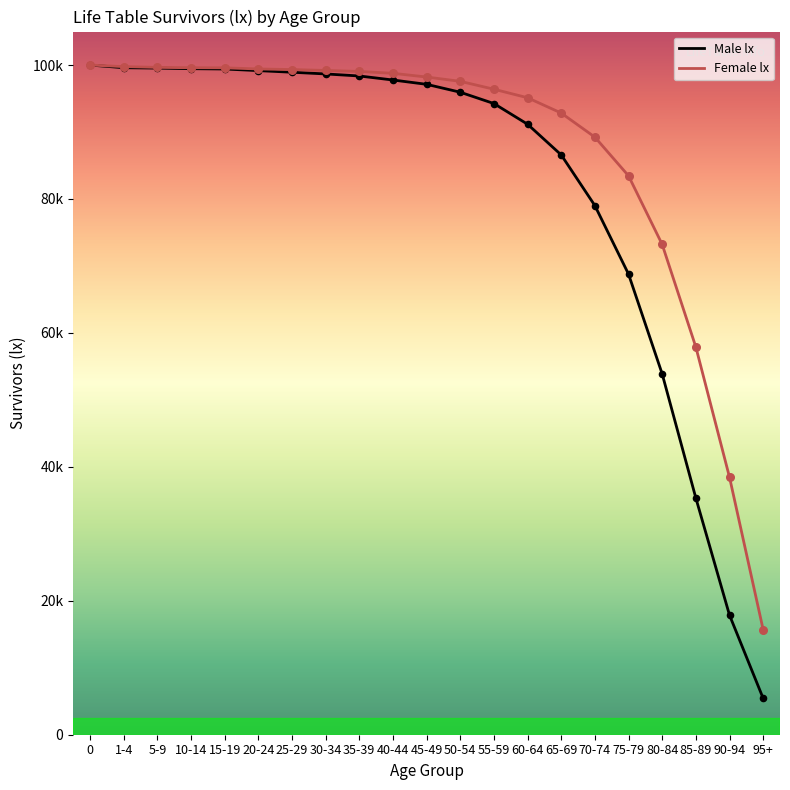

Which series contains the lowest Y value?

Male lx